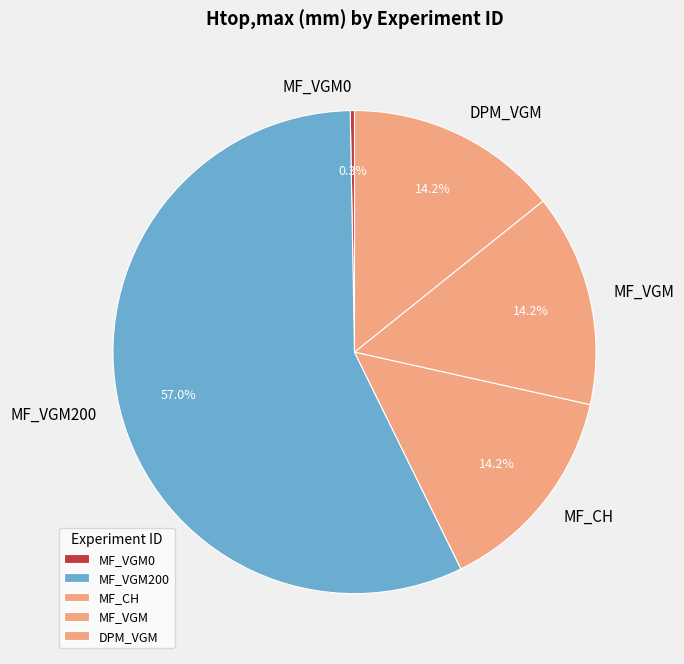

Is it true that MF_CH is 25% of the pie?

False